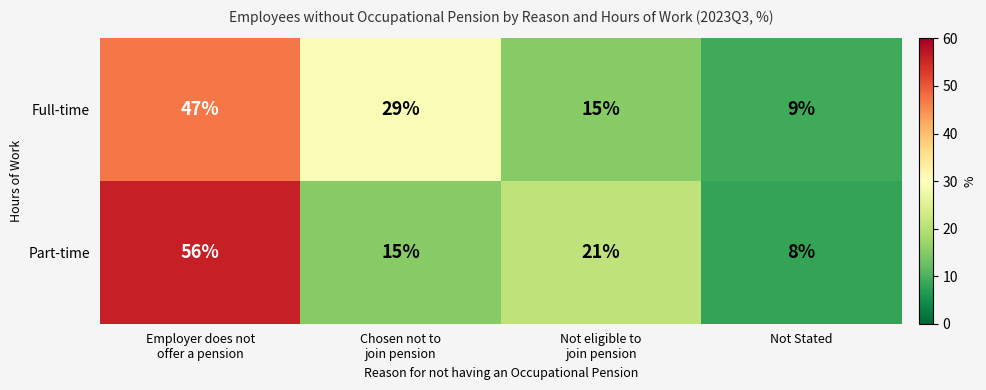

How many data points in Full-time are less than 29?

2